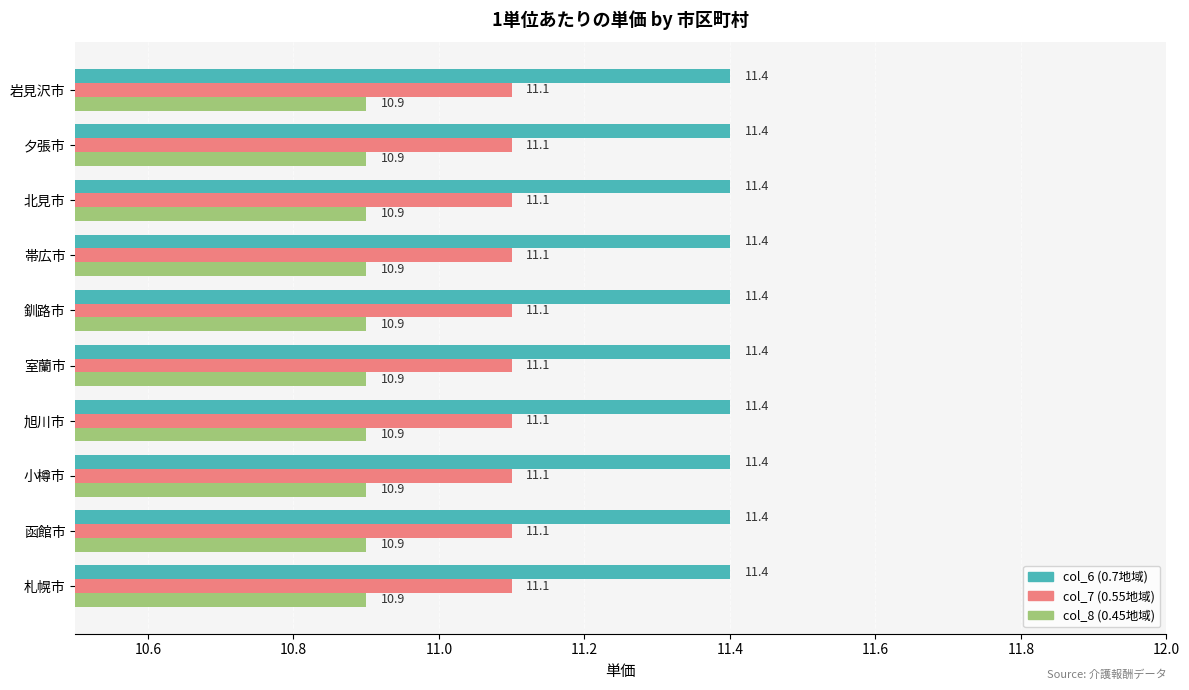

Is the value of col_8 (0.45地域) at 室蘭市 greater than the value of col_6 (0.7地域) at 旭川市?

No